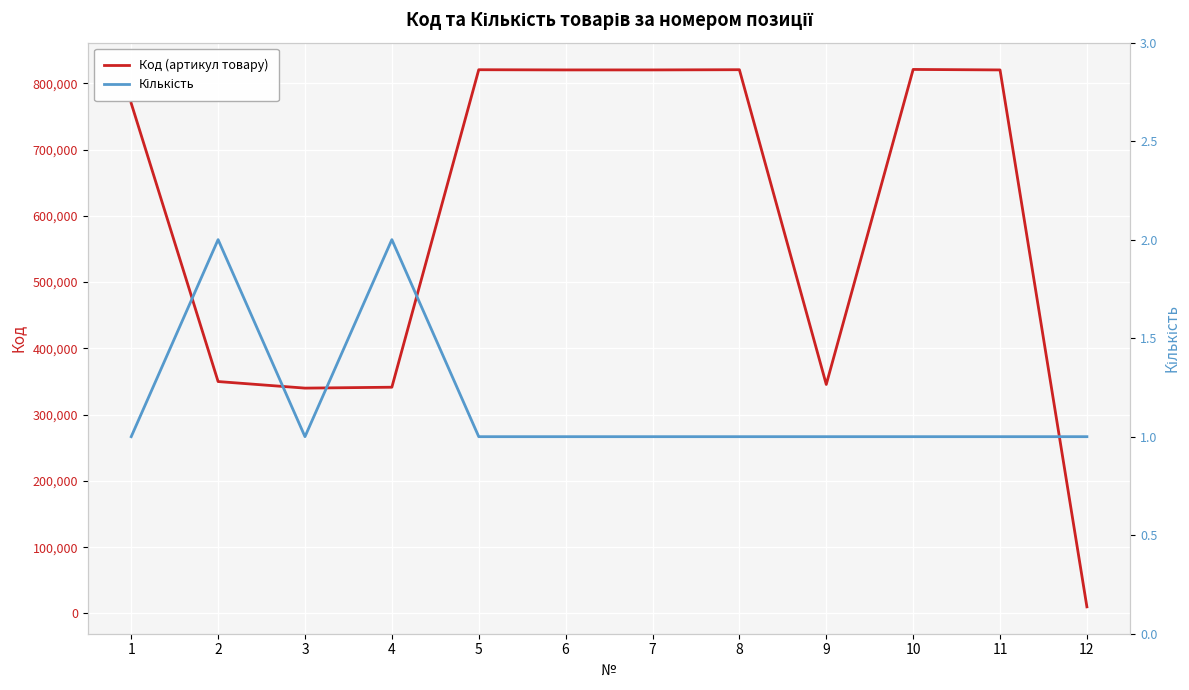

Reading left to right, extract all data points from this chart.

Код (артикул товару): 770002	349961	340029	341392	820621	820324	820331	820645	345550	821048	820317	9872
Кількість: 1	2	1	2	1	1	1	1	1	1	1	1